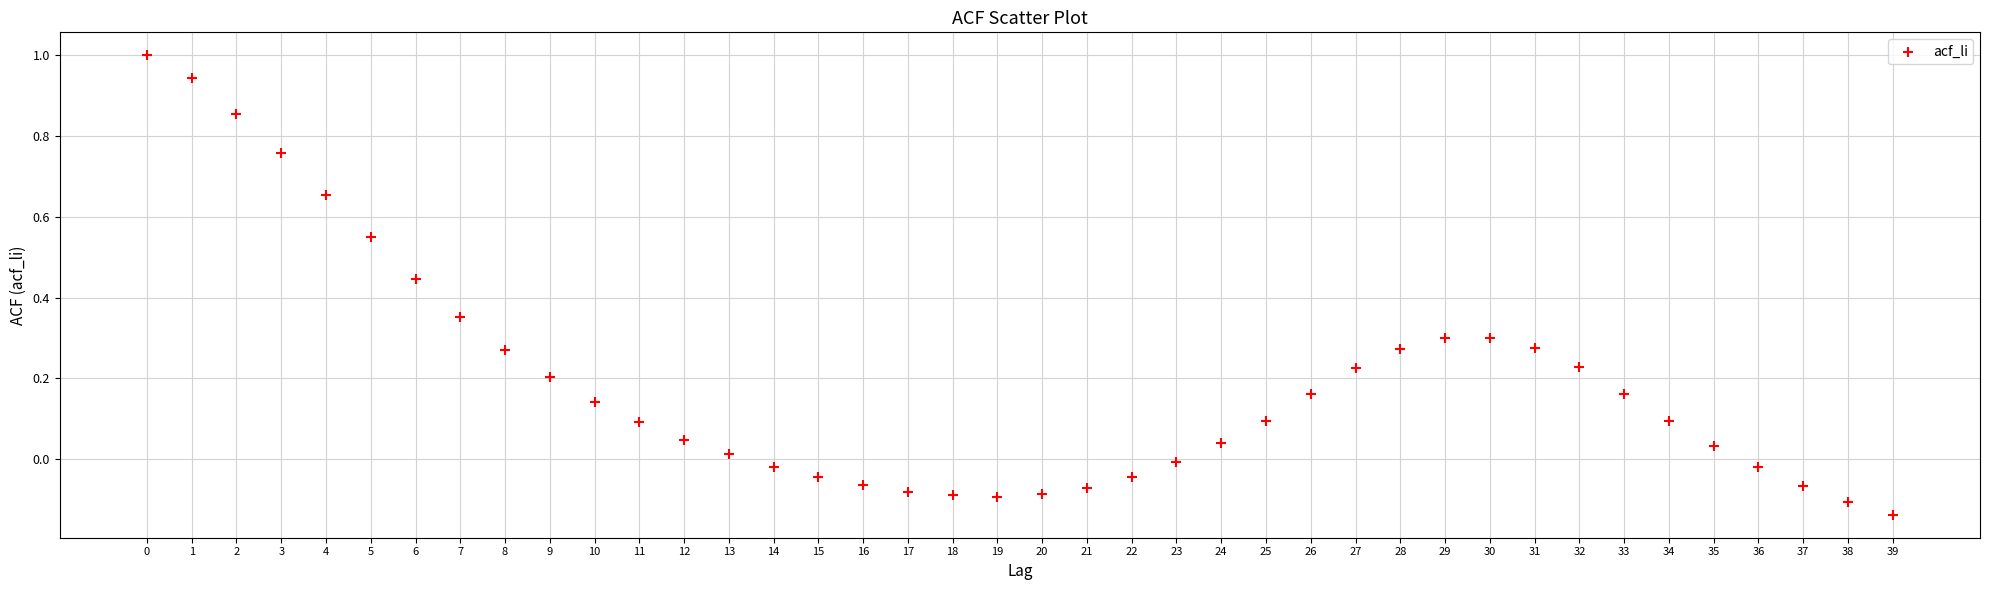

What is the range of Y values (max minus min)?

1.1